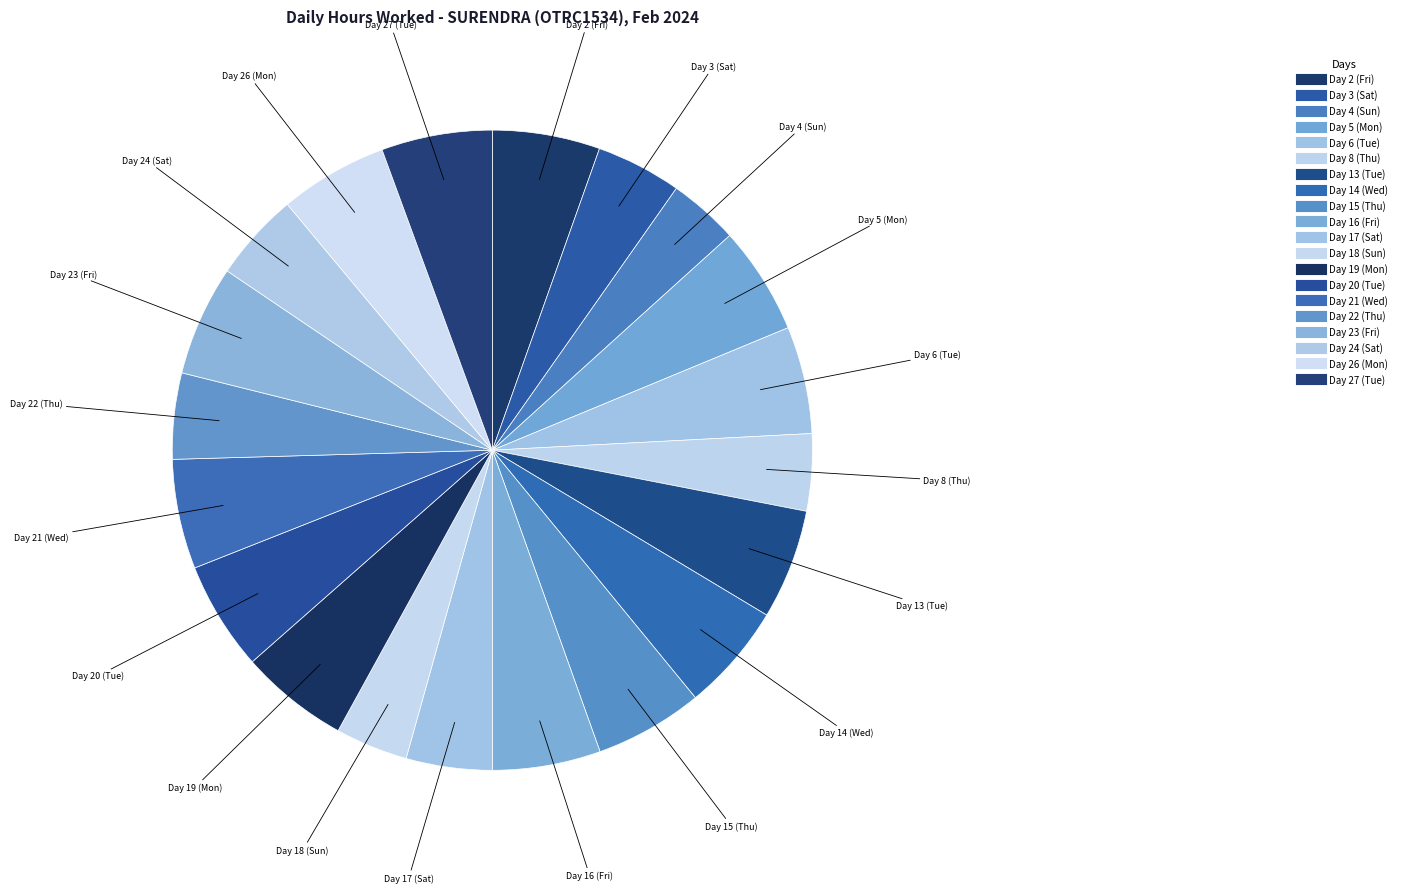

What percentage do Day 20 (Tue) and Day 26 (Mon) together represent?

11.0%